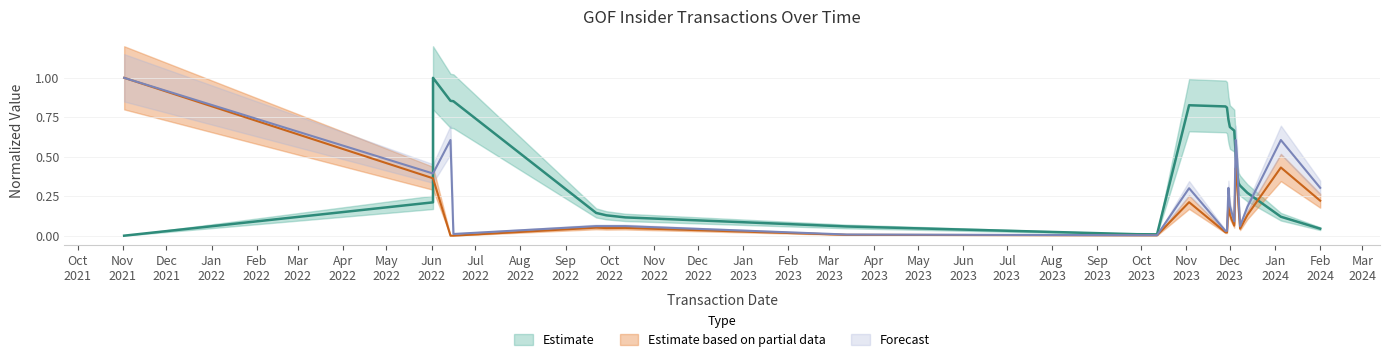

How many interior local peaks does the transactionShares series have?

5